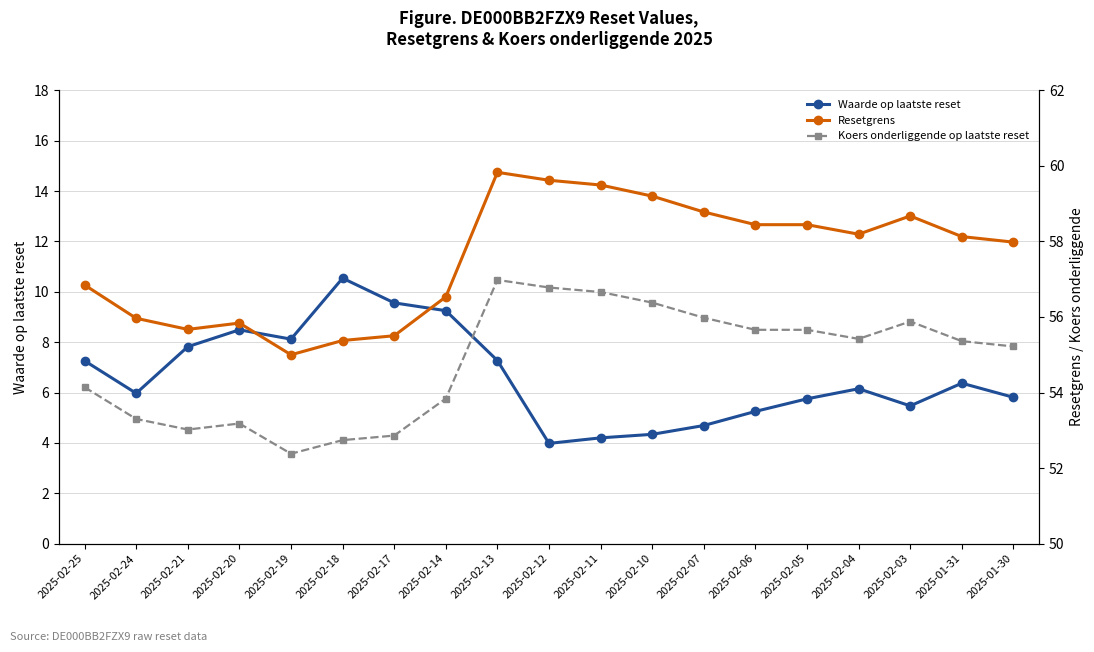

Between 2025-02-14 and 2025-01-31, which is larger?

2025-02-14